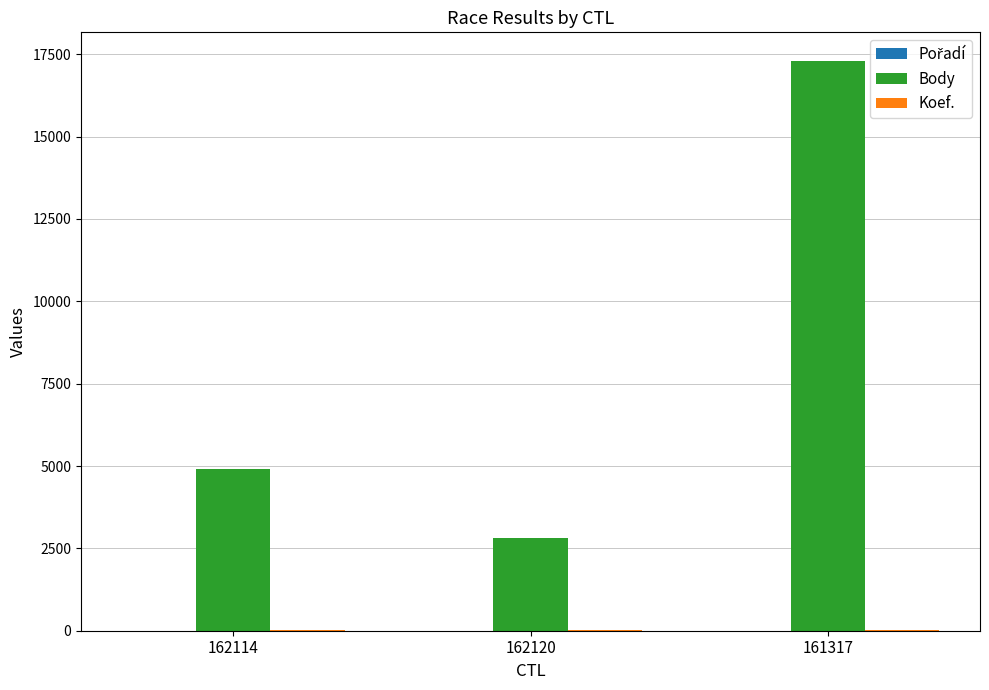

How many distinct data groups are displayed?

3